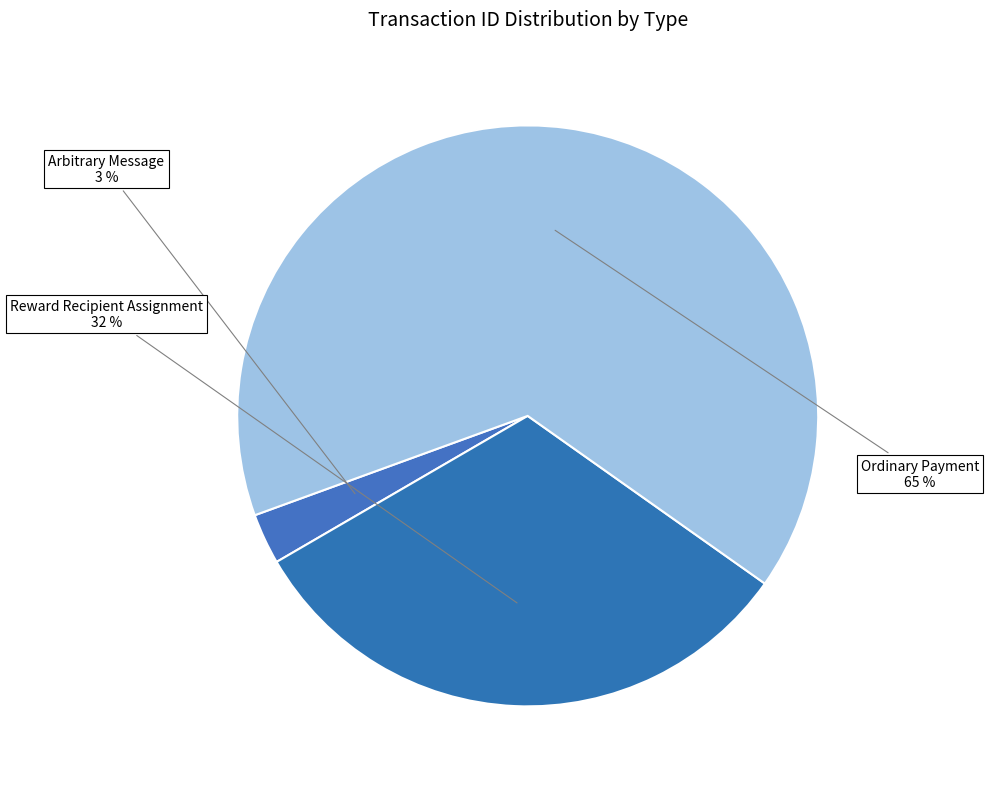

Is the sum of Ordinary Payment and Reward Recipient Assignment greater than half?

Yes